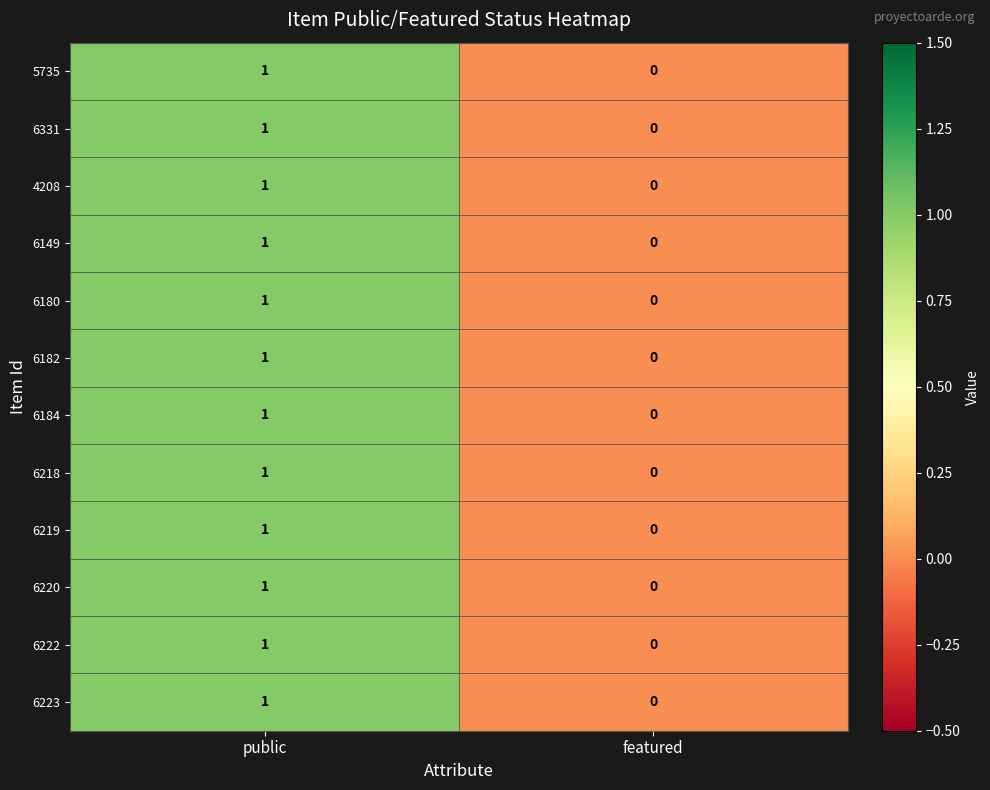

At which category is the sum across all series the highest?

public